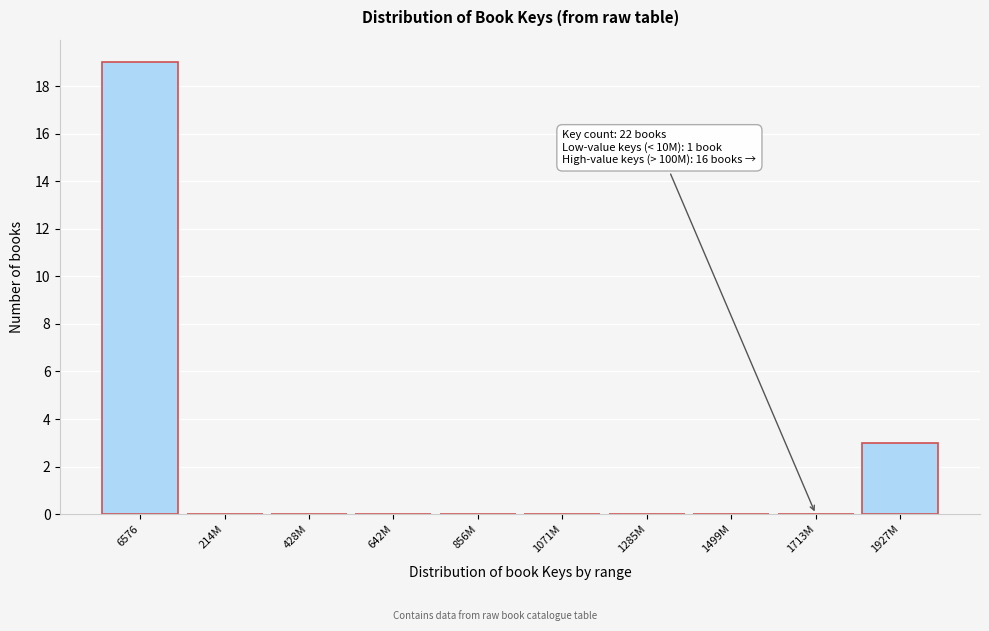

Reading right to left, extract all data points from this chart.

1927M=3	1713M=0	1499M=0	1285M=0	1071M=0	856M=0	642M=0	428M=0	214M=0	6576=19